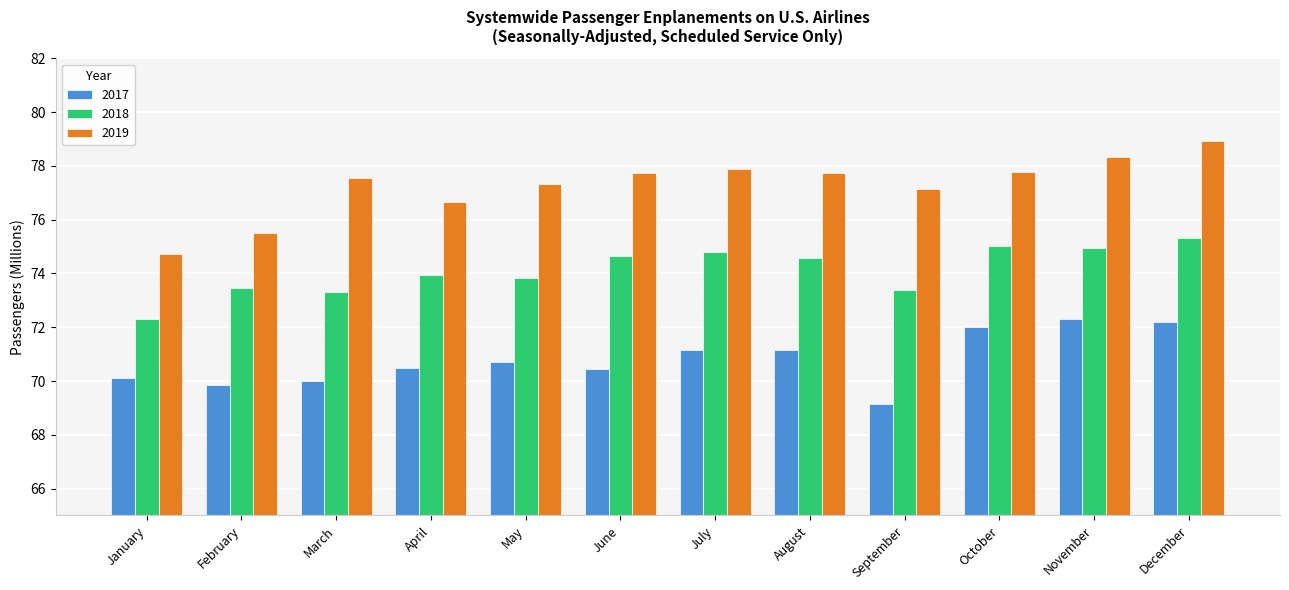

What is the total value across all series at October?

224.8